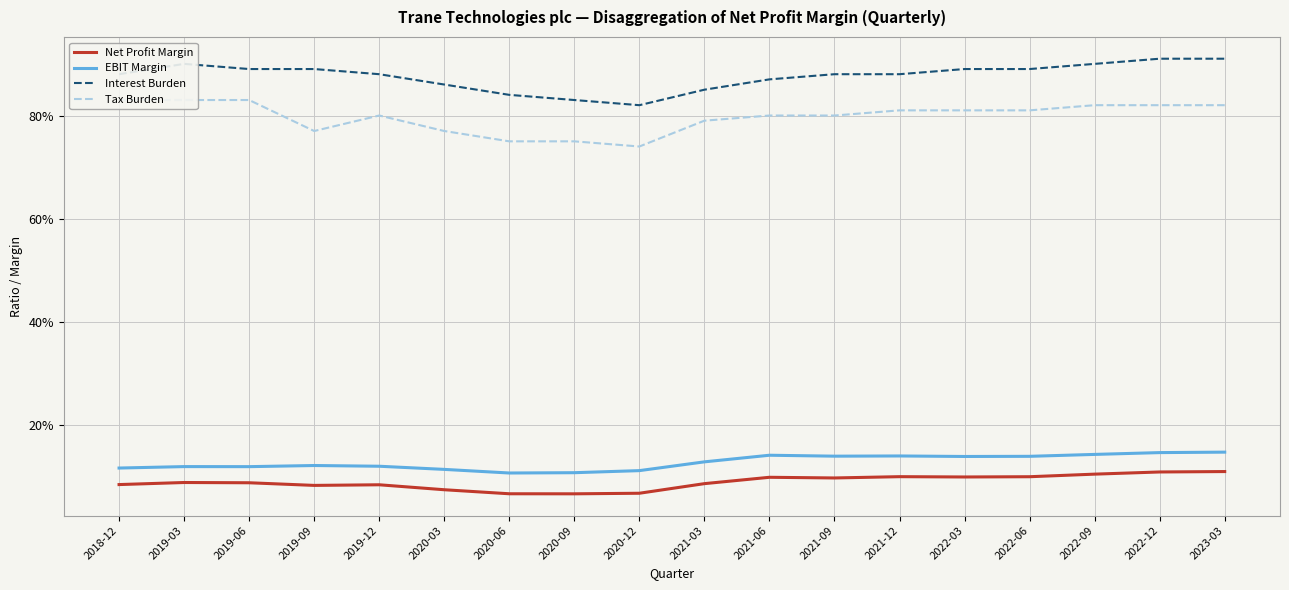

At which label does Tax Burden reach its peak?

2018-12